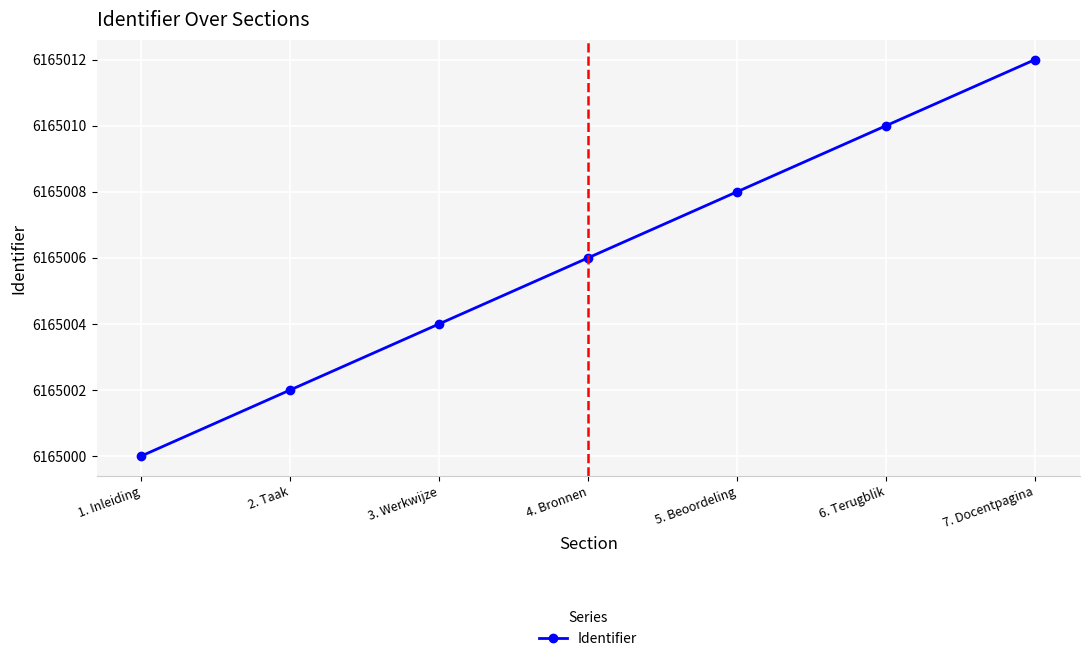

Reading left to right, list all the values displayed in this chart.

1. Inleiding=6165000	2. Taak=6165002	3. Werkwijze=6165004	4. Bronnen=6165006	5. Beoordeling=6165008	6. Terugblik=6165010	7. Docentpagina=6165012